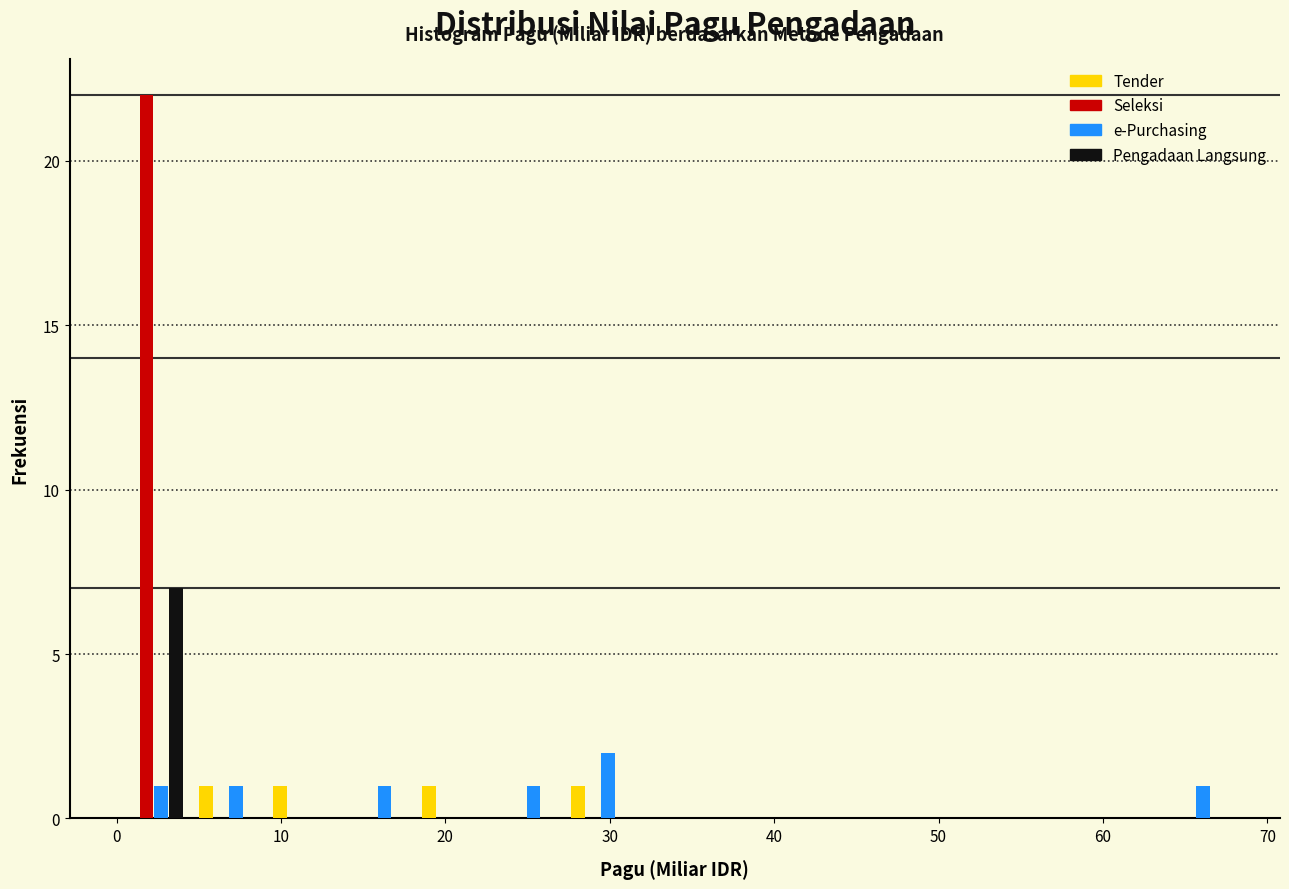

Reading left to right, transcribe this chart: for each range on the x-axis, give the height of each series' bar. Neither the bar edges nor the heights are printed on the chart, so give them approximately, as read against the axes.

0 to 5: Tender=0	Seleksi=22	e-Purchasing=1	Pengadaan Langsung=7
5 to 9: Tender=1	Seleksi=0	e-Purchasing=1	Pengadaan Langsung=0
9 to 14: Tender=1	Seleksi=0	e-Purchasing=0	Pengadaan Langsung=0
14 to 18: Tender=0	Seleksi=0	e-Purchasing=1	Pengadaan Langsung=0
18 to 23: Tender=1	Seleksi=0	e-Purchasing=0	Pengadaan Langsung=0
23 to 27: Tender=0	Seleksi=0	e-Purchasing=1	Pengadaan Langsung=0
27 to 32: Tender=1	Seleksi=0	e-Purchasing=2	Pengadaan Langsung=0
32 to 36: Tender=0	Seleksi=0	e-Purchasing=0	Pengadaan Langsung=0
36 to 41: Tender=0	Seleksi=0	e-Purchasing=0	Pengadaan Langsung=0
41 to 45: Tender=0	Seleksi=0	e-Purchasing=0	Pengadaan Langsung=0
45 to 50: Tender=0	Seleksi=0	e-Purchasing=0	Pengadaan Langsung=0
50 to 54: Tender=0	Seleksi=0	e-Purchasing=0	Pengadaan Langsung=0
54 to 59: Tender=0	Seleksi=0	e-Purchasing=0	Pengadaan Langsung=0
59 to 63: Tender=0	Seleksi=0	e-Purchasing=0	Pengadaan Langsung=0
63 to 68: Tender=0	Seleksi=0	e-Purchasing=1	Pengadaan Langsung=0